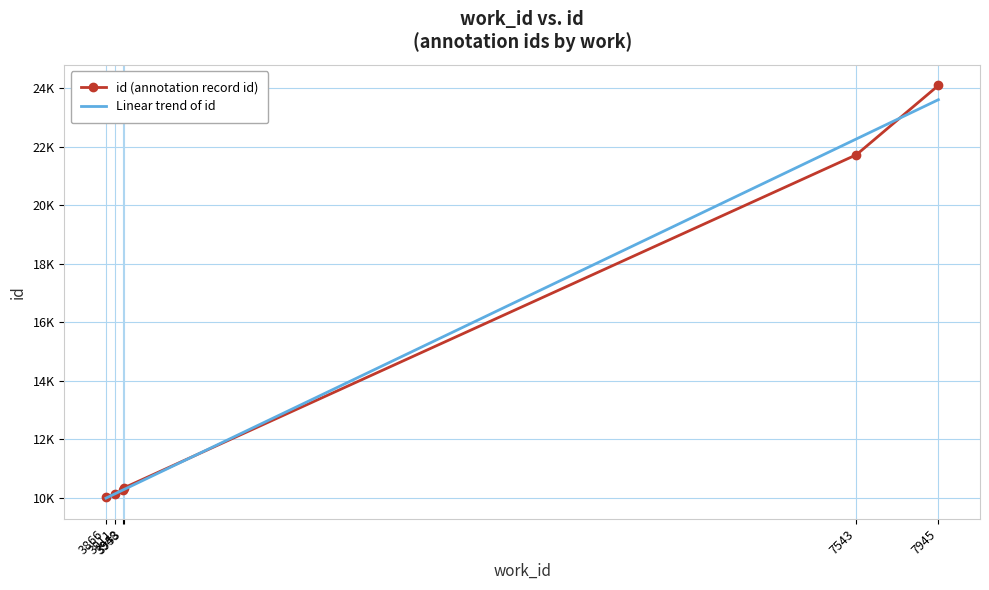

Between 3948 and 7945, which is larger?

7945